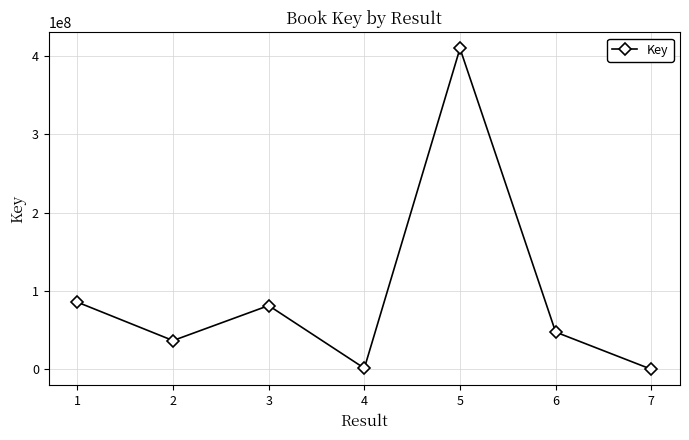

What is the greatest value displayed?

409548118